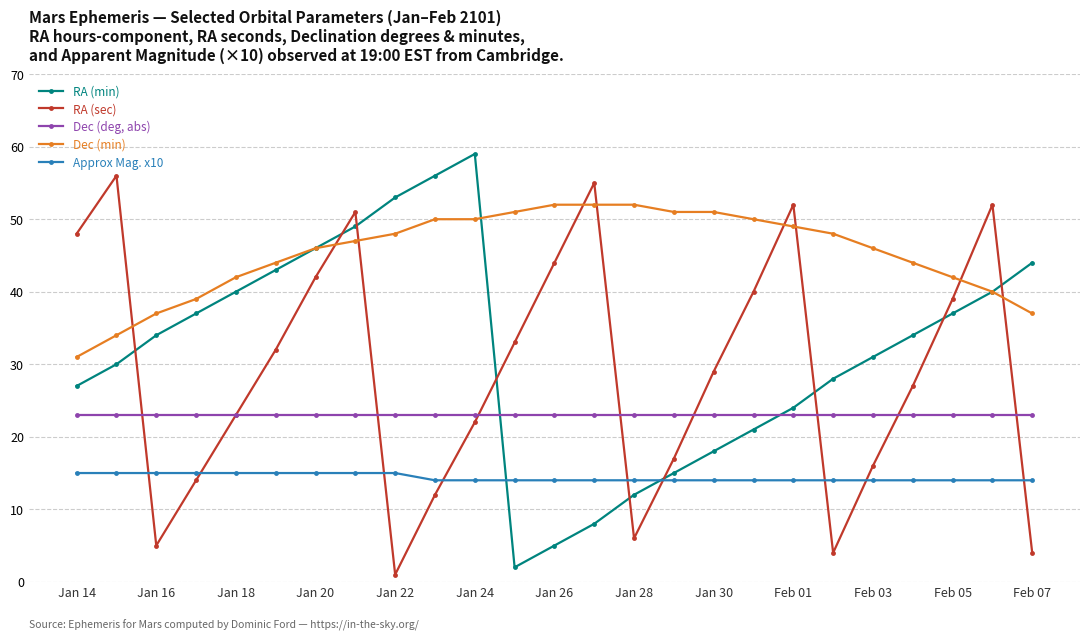

Which series has the largest total across all categories?

Dec (min)